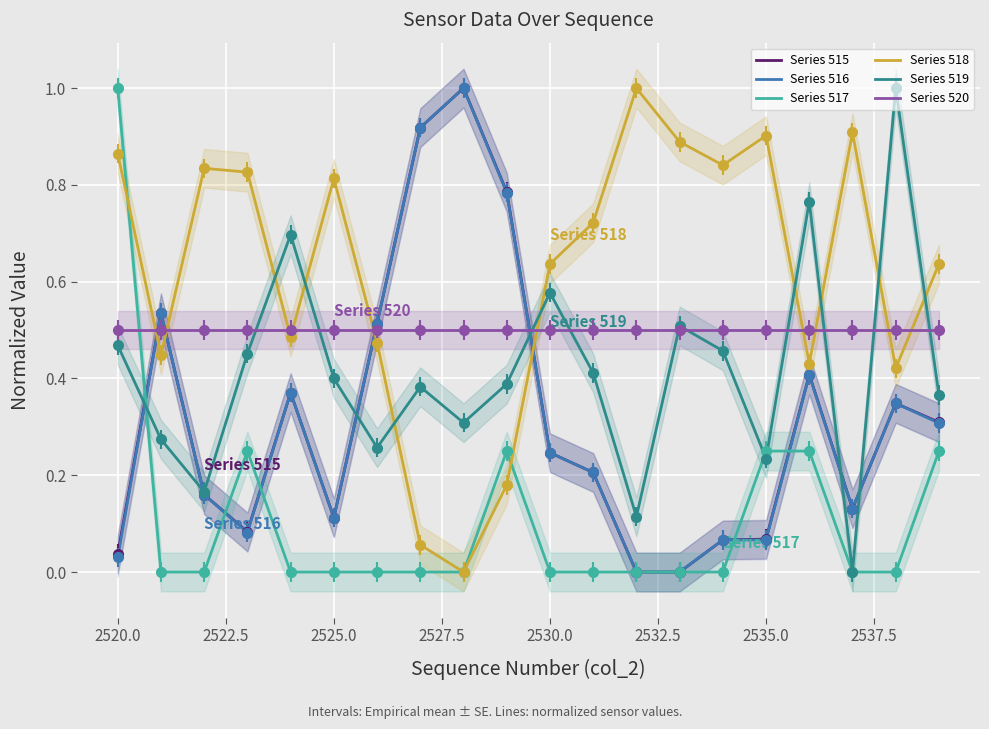

How many times do Series 520 and Series 517 cross each other?

1